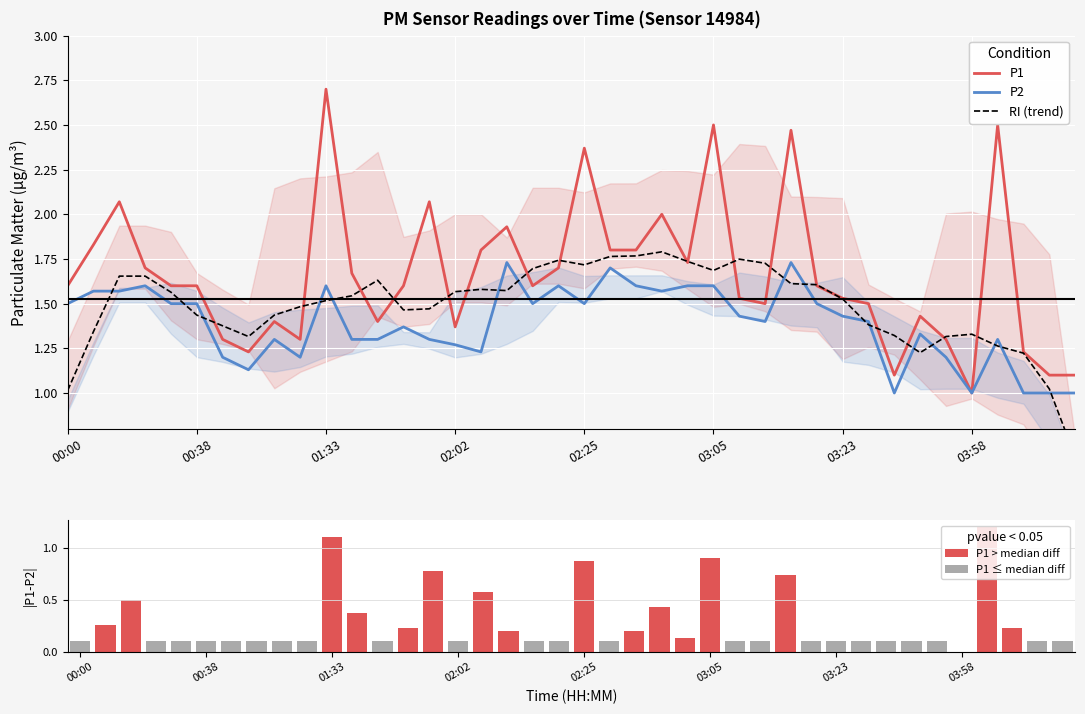

At which label does P1 reach its minimum?

03:58